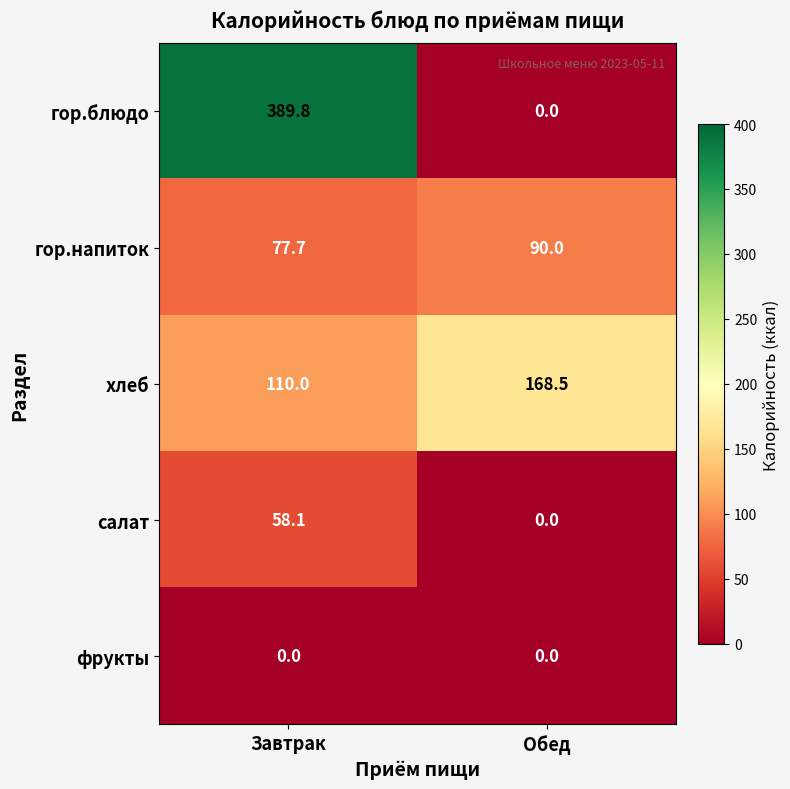

What is the sum of all салат values?

58.1